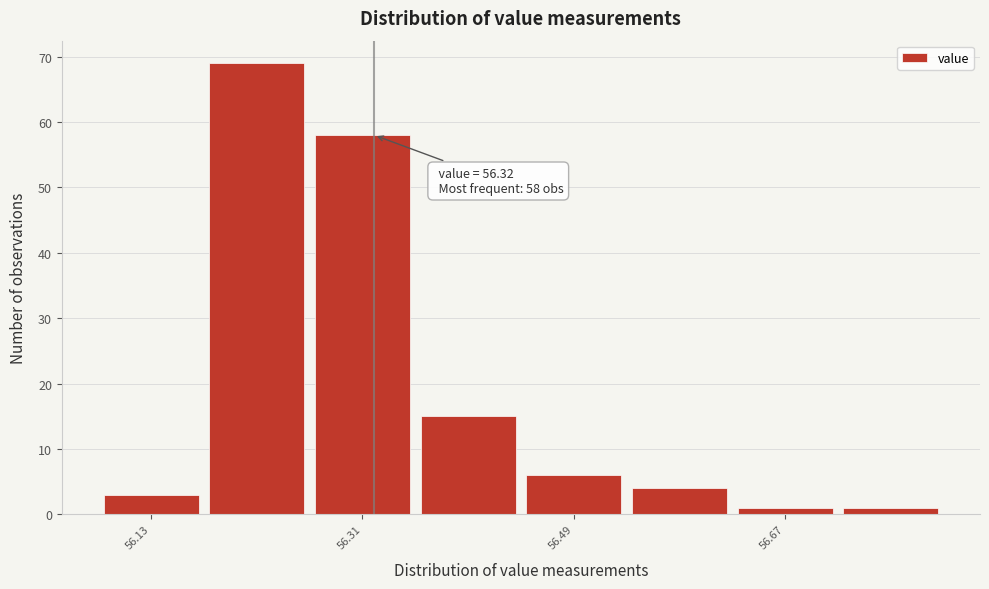

Which range on the x-axis has the tallest bar?

56.175 to 56.265